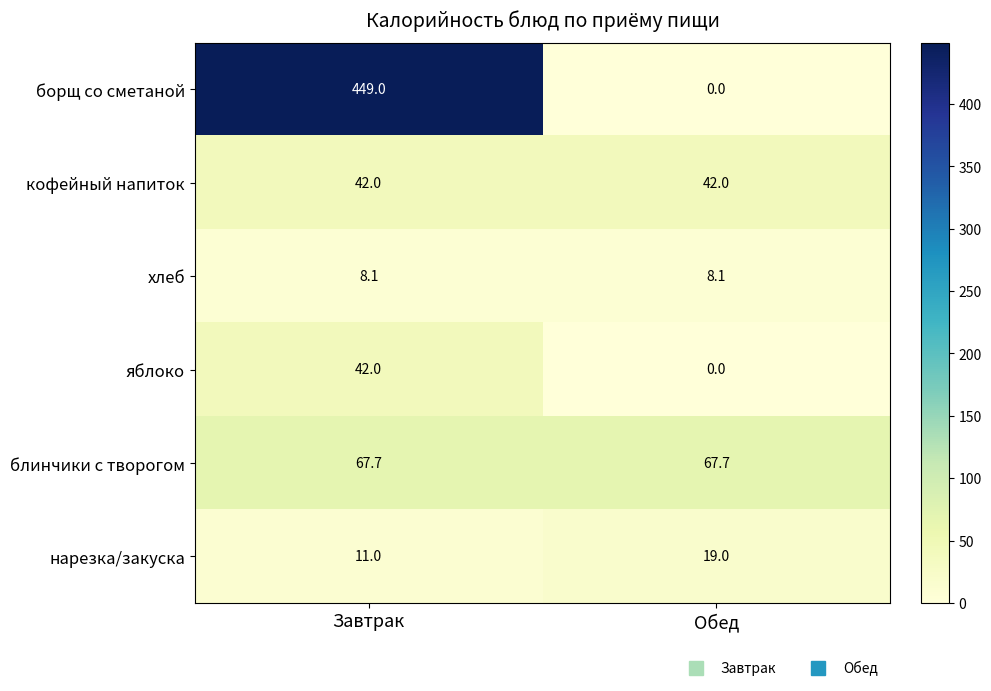

What value does the хлеб series have at Обед?

8.1